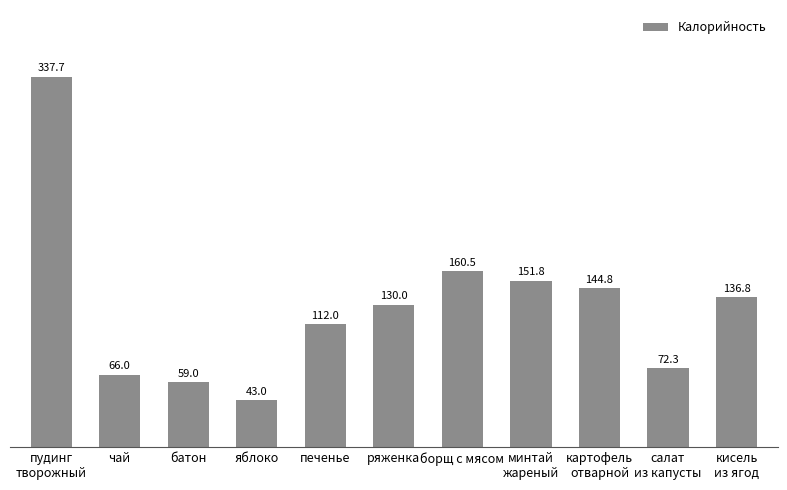

How many bars are there in total?

11